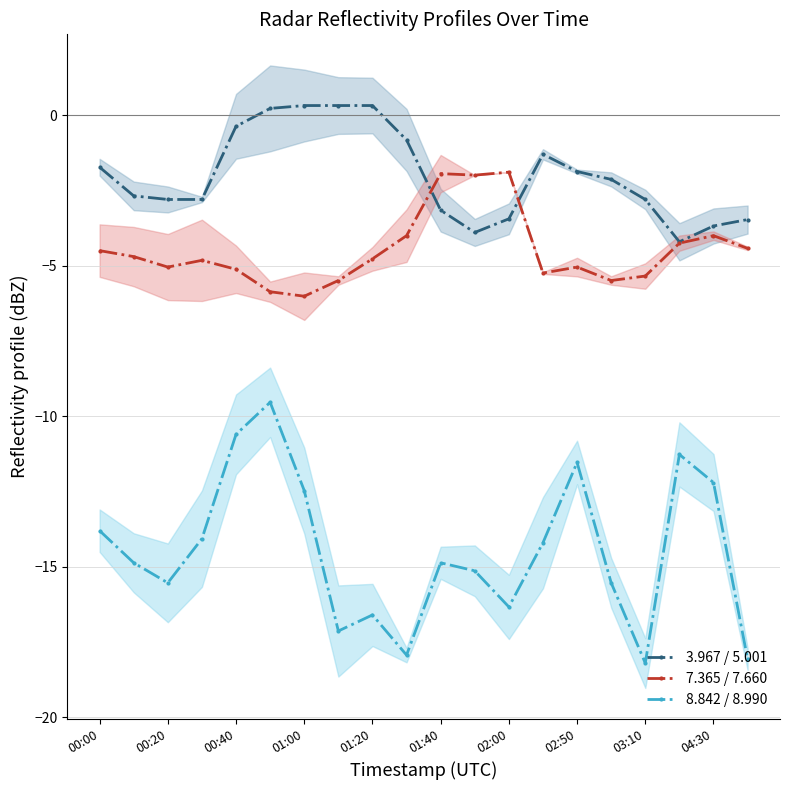

What is the maximum value shown in the chart?

0.3